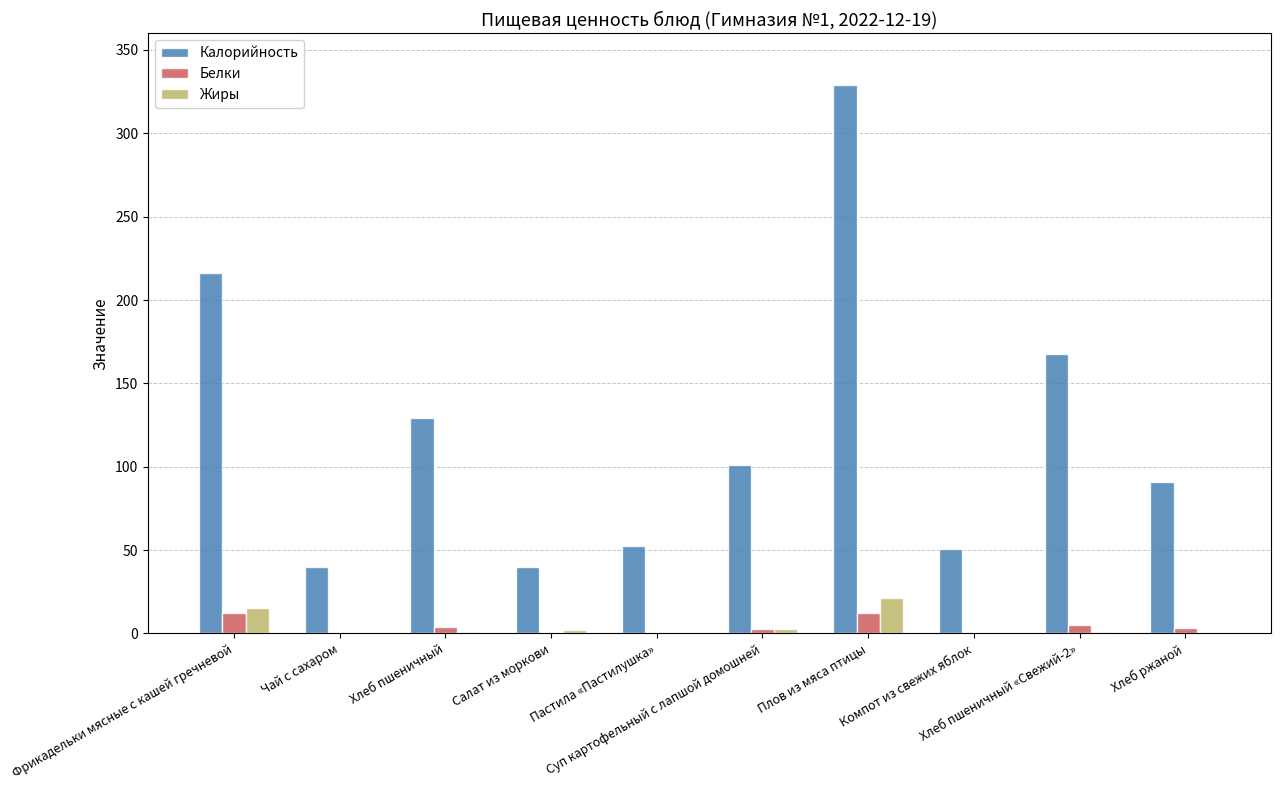

Which series has the largest total across all categories?

Калорийность